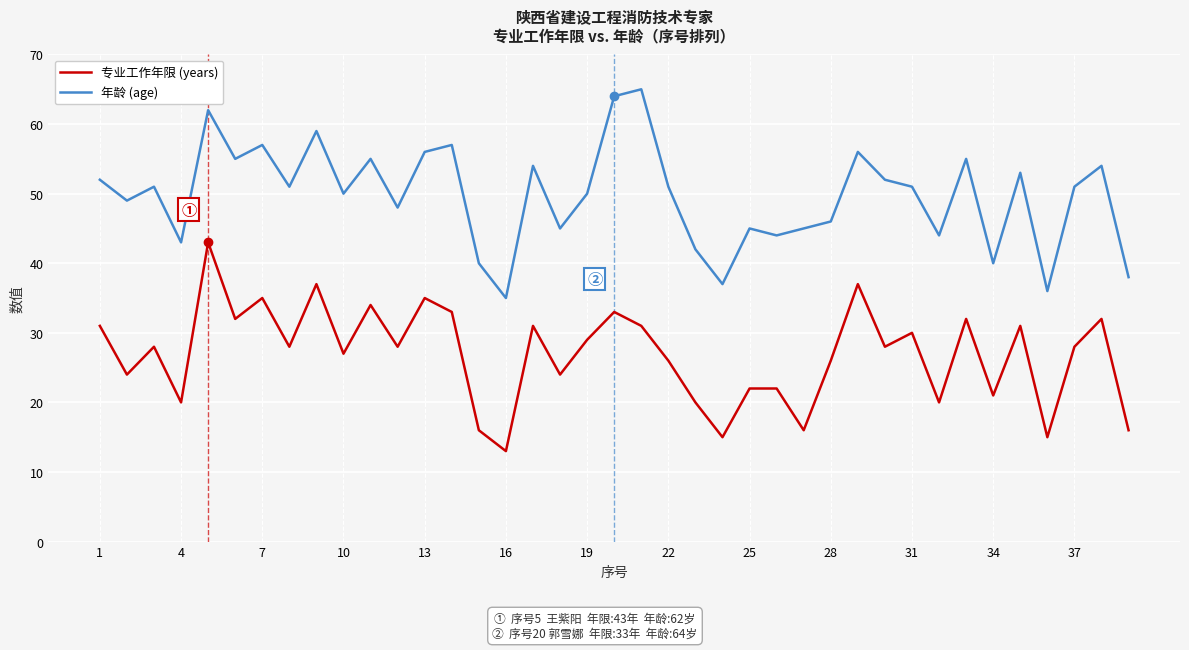

Which series has the largest total across all categories?

年龄 (age)